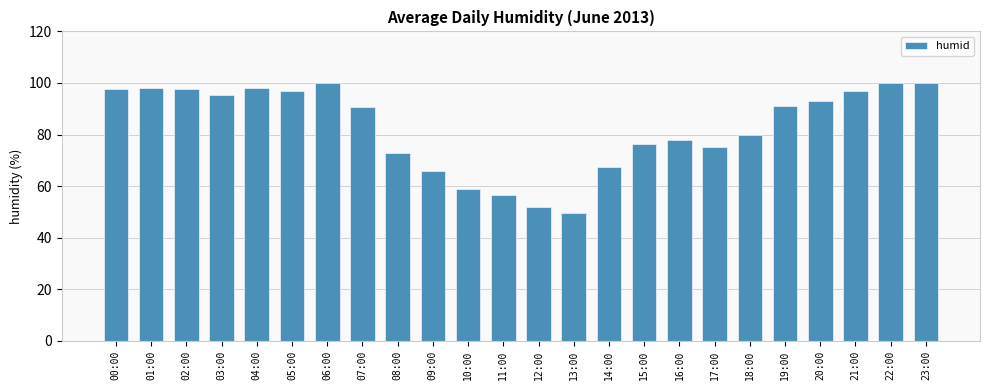

Are the bars grouped side by side (vs. stacked)?

No